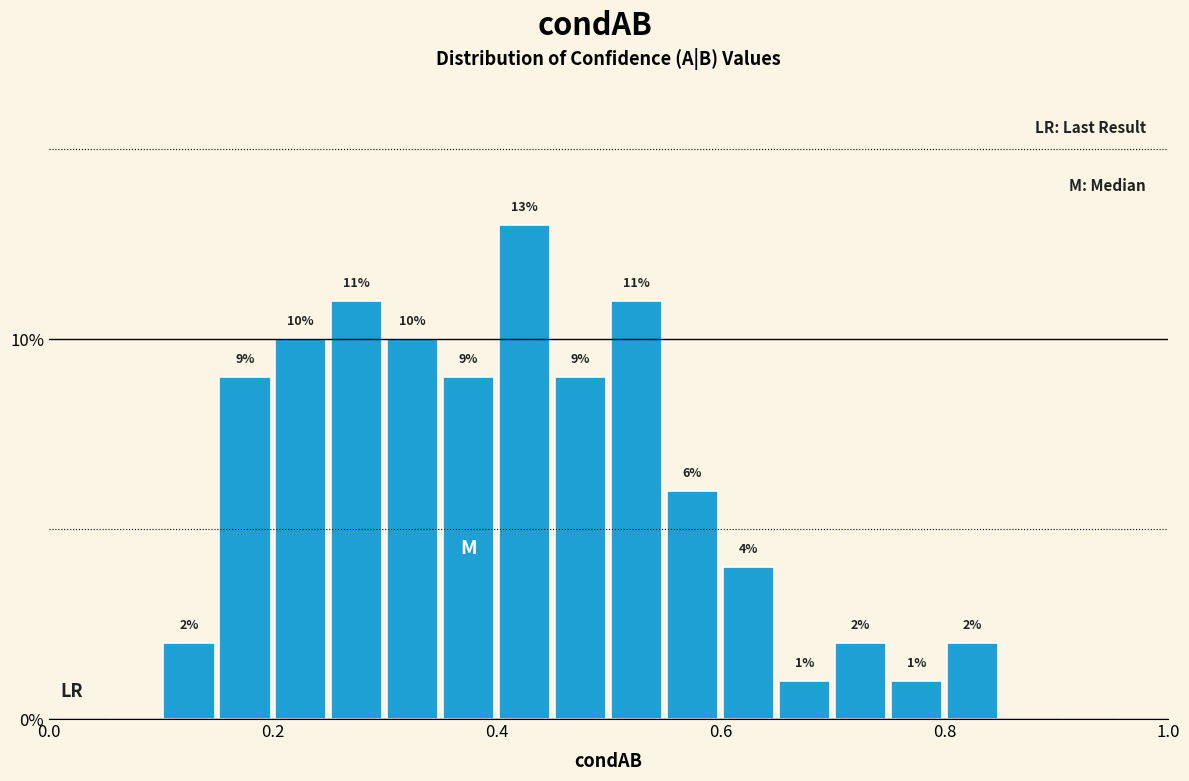

Read against the x-axis, roughly where is the centre of the tallest bar?

0.42